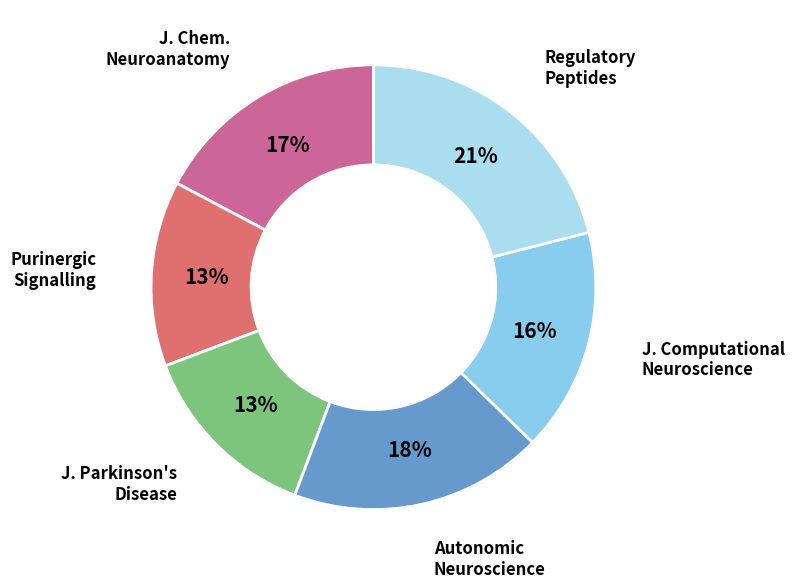

To the nearest percent, what is the difference between the largest and smallest slice percentages?

8%